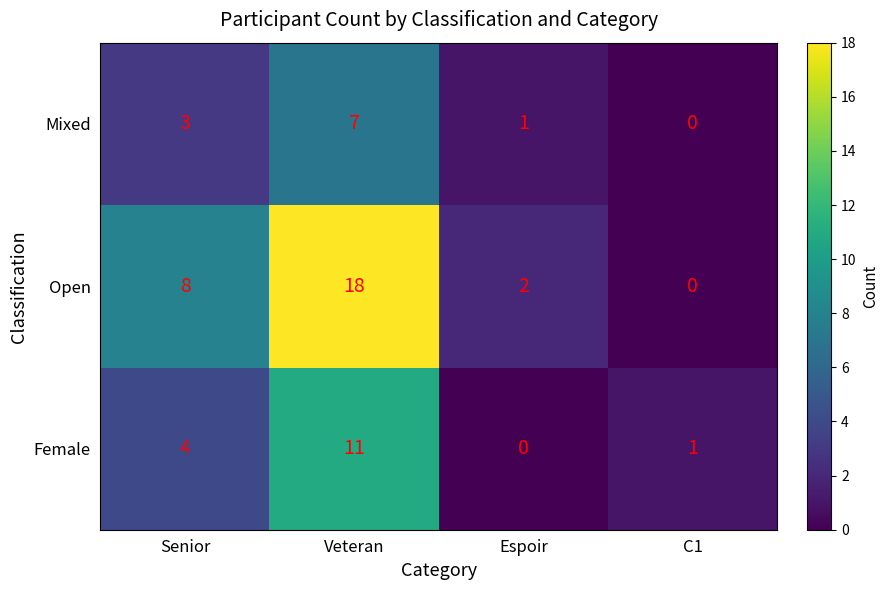

List the series in order of their overall mean, lowest first.

Mixed, Female, Open